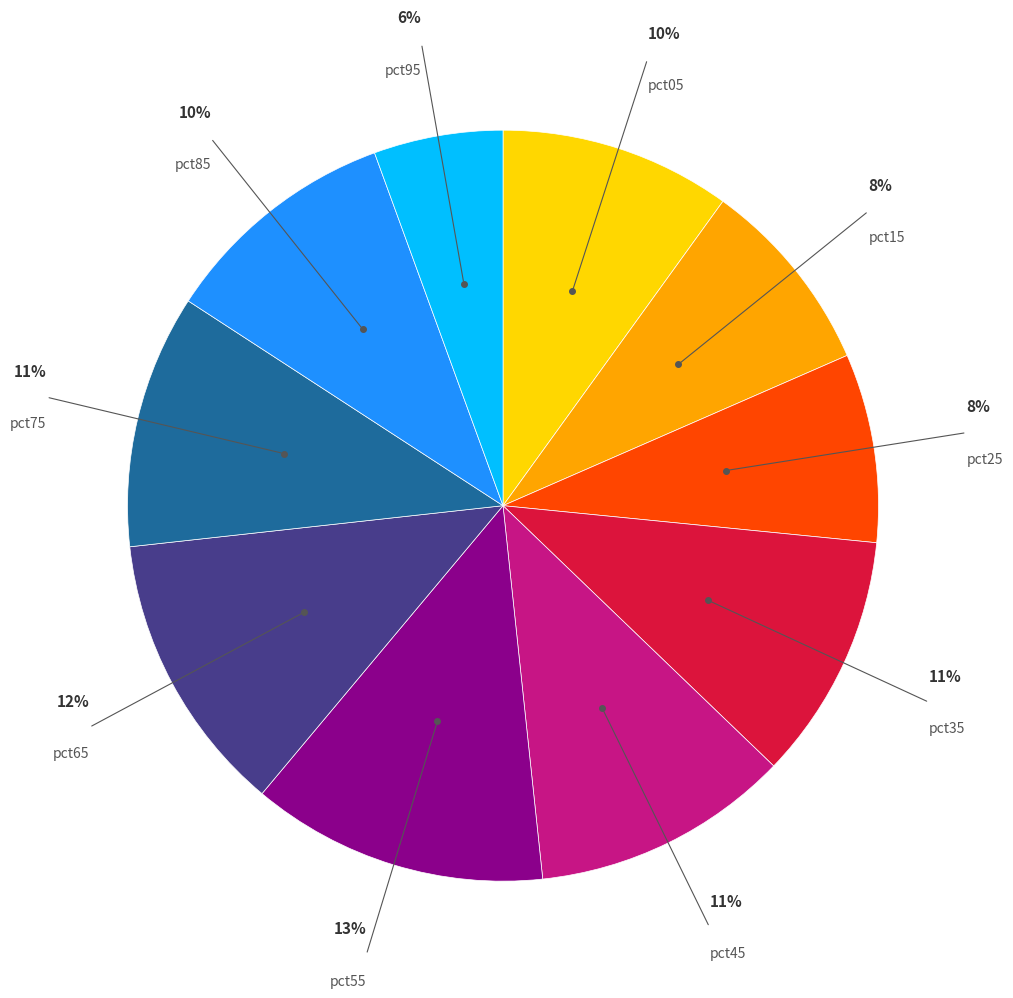

Is there a majority slice in this chart?

No